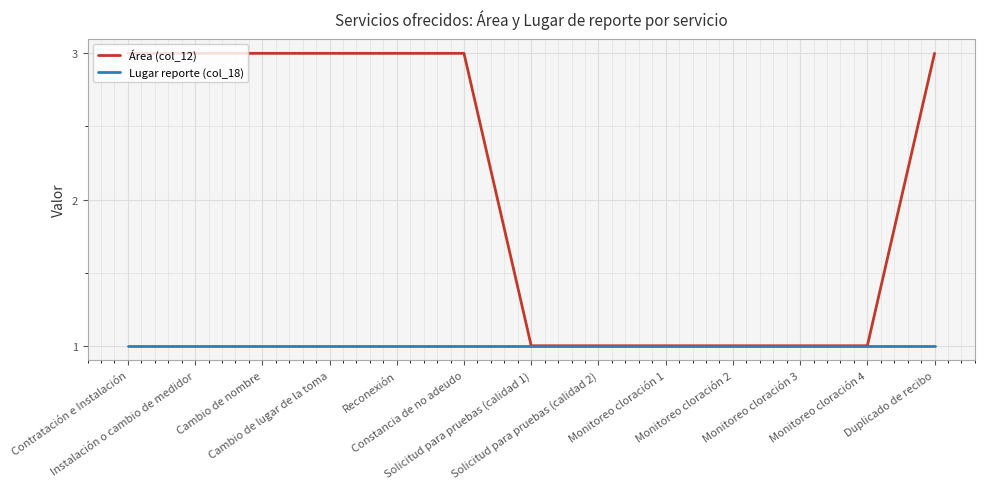

Rank the series by their average value, from highest to lowest.

Área (col_12), Lugar reporte (col_18)